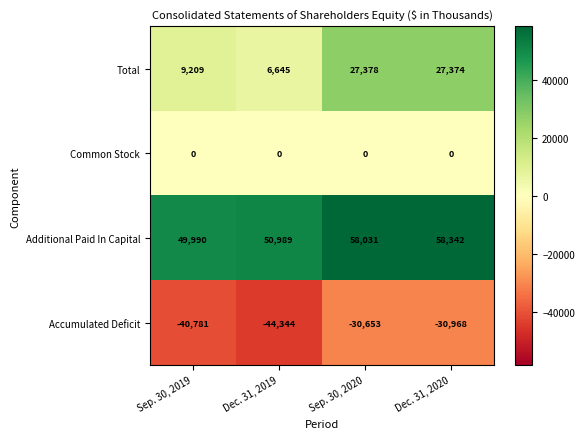

Count the number of data series in this chart.

4